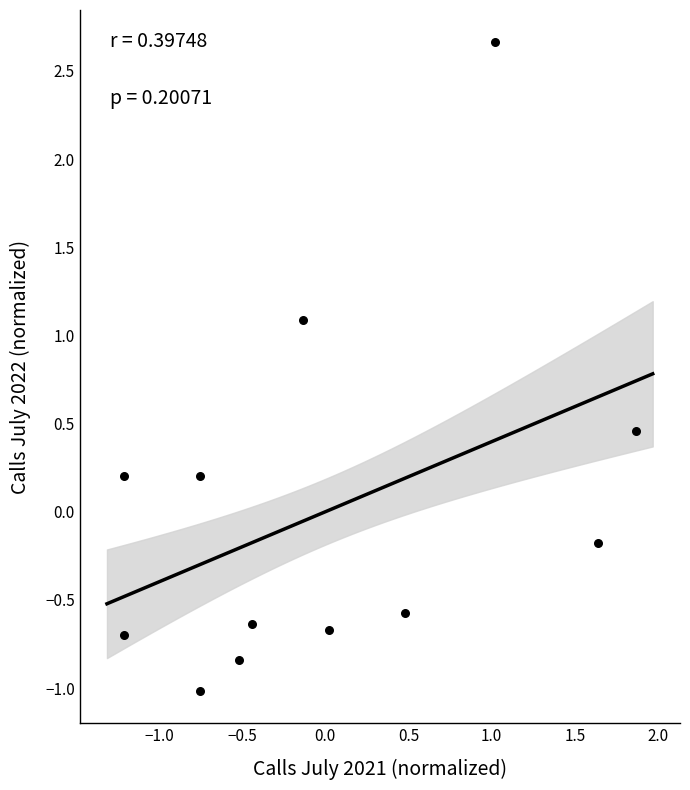

What is the range of X values (max minus min)?

3.1